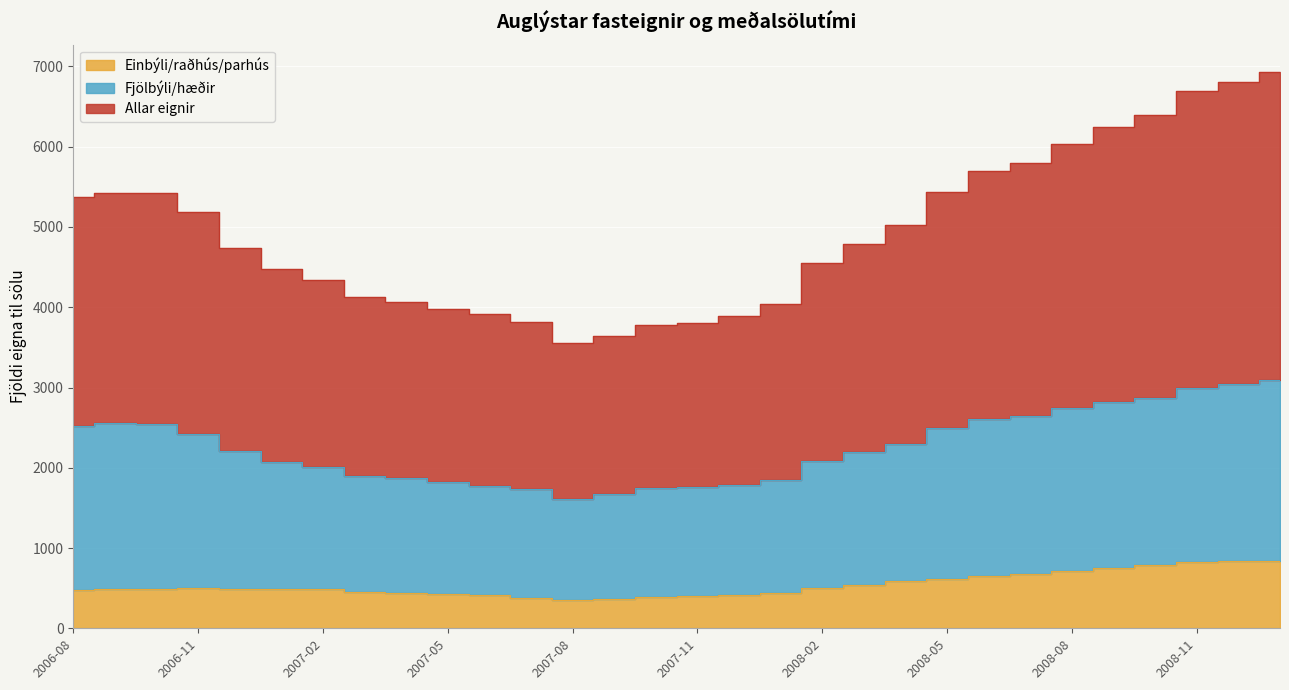

How many data points in Fjölbýli/hæðir are less than 2204?

15